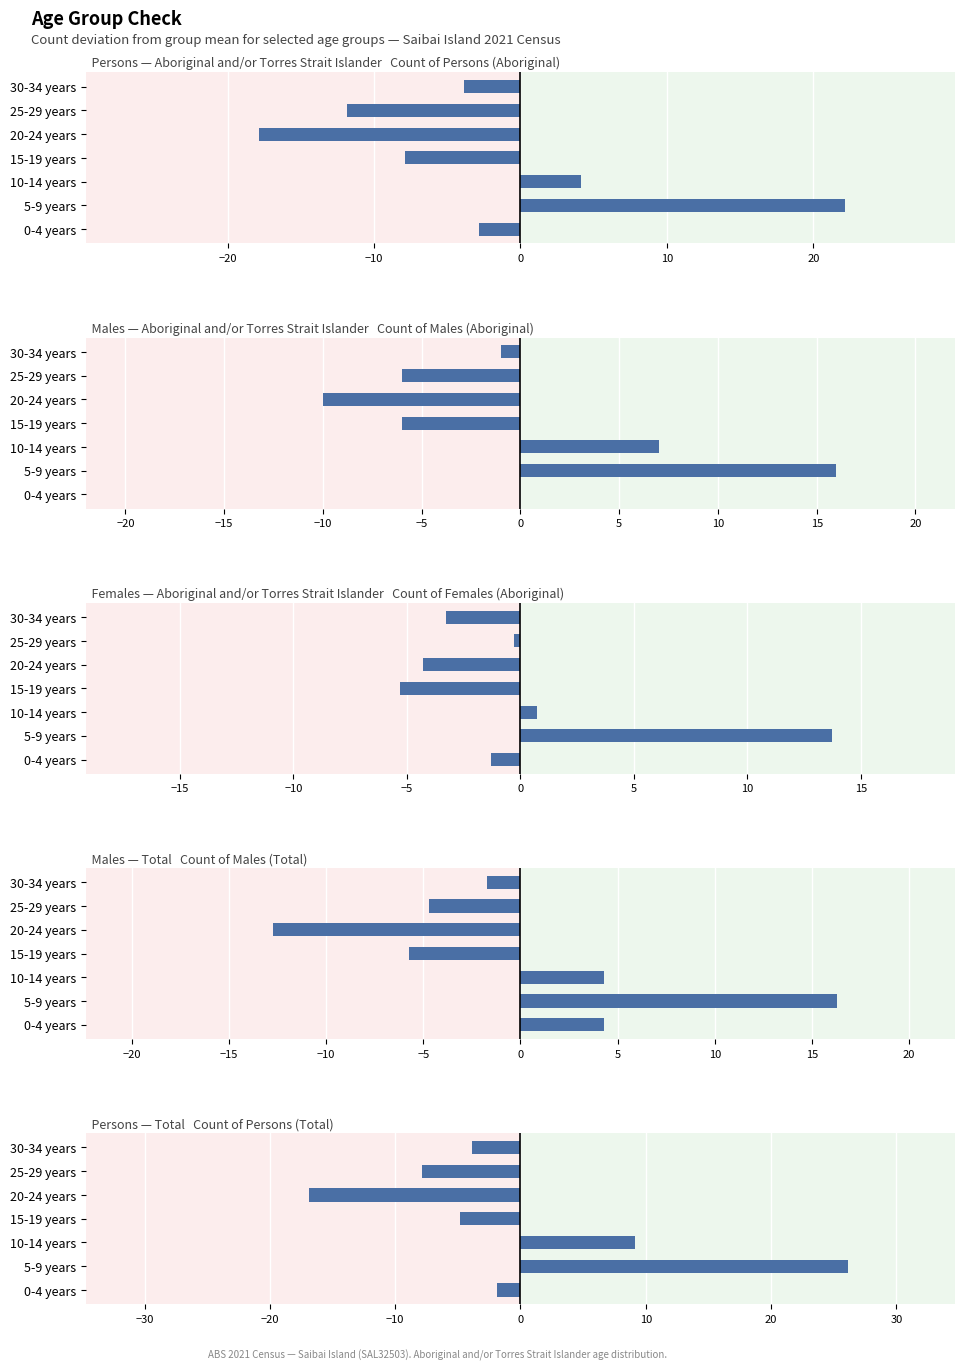

Does the chart contain any negative values?

Yes